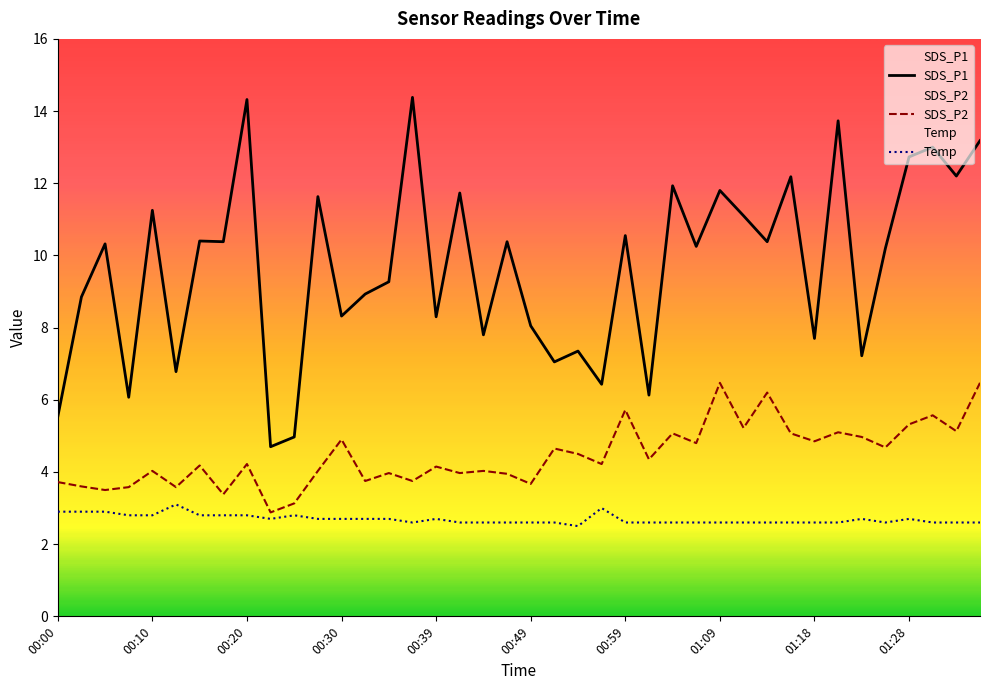

Reading right to left, transcribe all the data shown in this chart.

SDS_P1: 13.2	12.2	13.0	12.7	10.2	7.2	13.7	7.7	12.2	10.4	11.1	11.8	10.2	11.9	6.1	10.6	6.4	7.3	7.0	8.1	10.4	7.8	11.7	8.3	14.4	9.3	8.9	8.3	11.6	5.0	4.7	14.3	10.4	10.4	6.8	11.2	6.1	10.3	8.8	5.5
SDS_P2: 6.5	5.1	5.6	5.3	4.7	5.0	5.1	4.8	5.1	6.2	5.2	6.5	4.8	5.1	4.3	5.7	4.2	4.5	4.7	3.7	4.0	4.0	4.0	4.2	3.8	4.0	3.8	4.9	4.0	3.1	2.9	4.2	3.4	4.2	3.6	4.0	3.6	3.5	3.6	3.7
Temp: 2.6	2.6	2.6	2.7	2.6	2.7	2.6	2.6	2.6	2.6	2.6	2.6	2.6	2.6	2.6	2.6	3.0	2.5	2.6	2.6	2.6	2.6	2.6	2.7	2.6	2.7	2.7	2.7	2.7	2.8	2.7	2.8	2.8	2.8	3.1	2.8	2.8	2.9	2.9	2.9